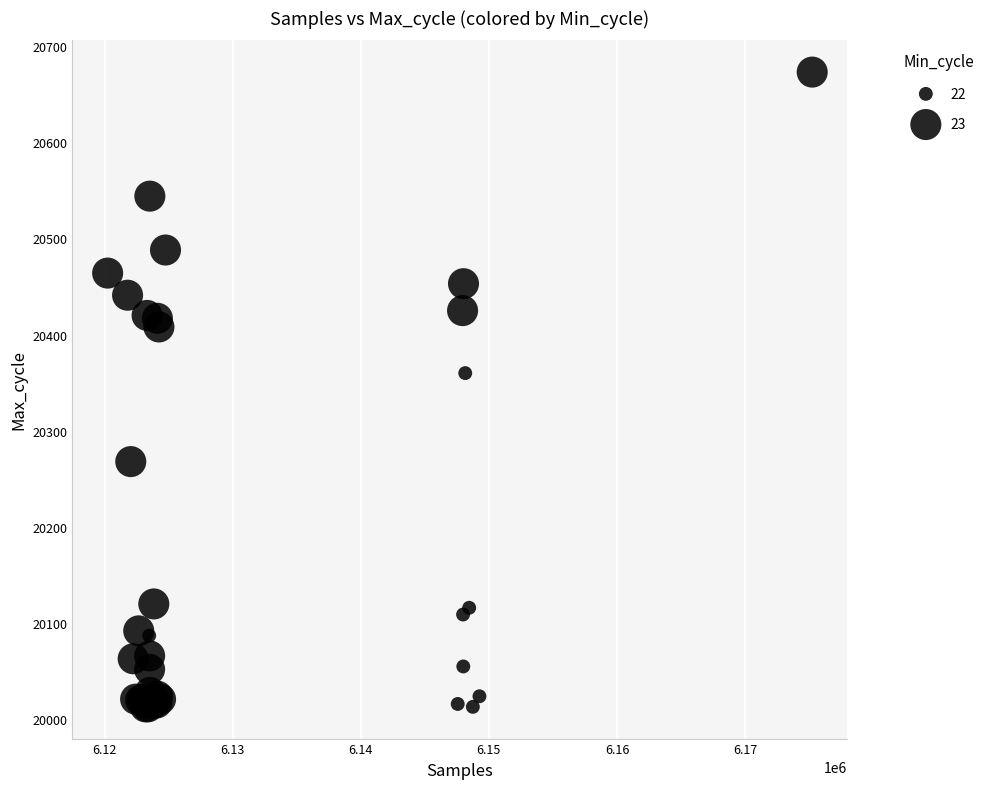

What Y value in the scatter plot is closest to 20343?

20360